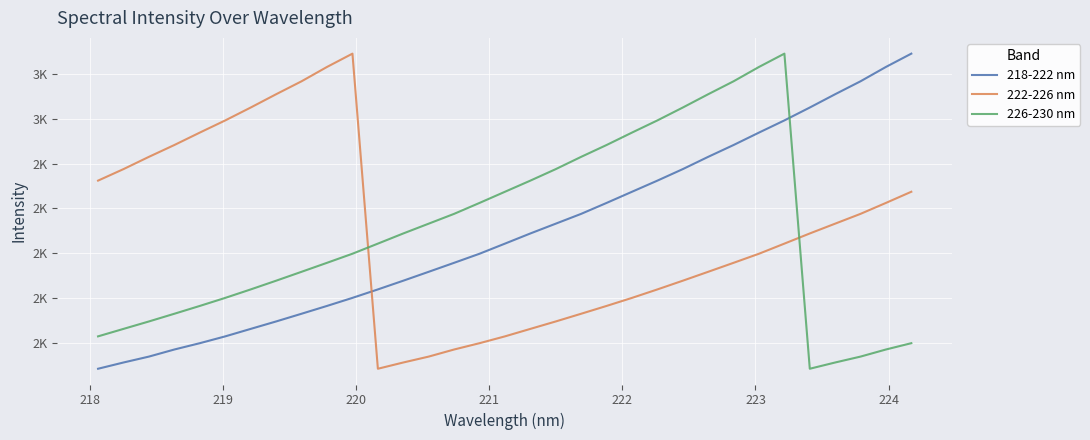

Does the chart display data point markers on the line(s)?

No